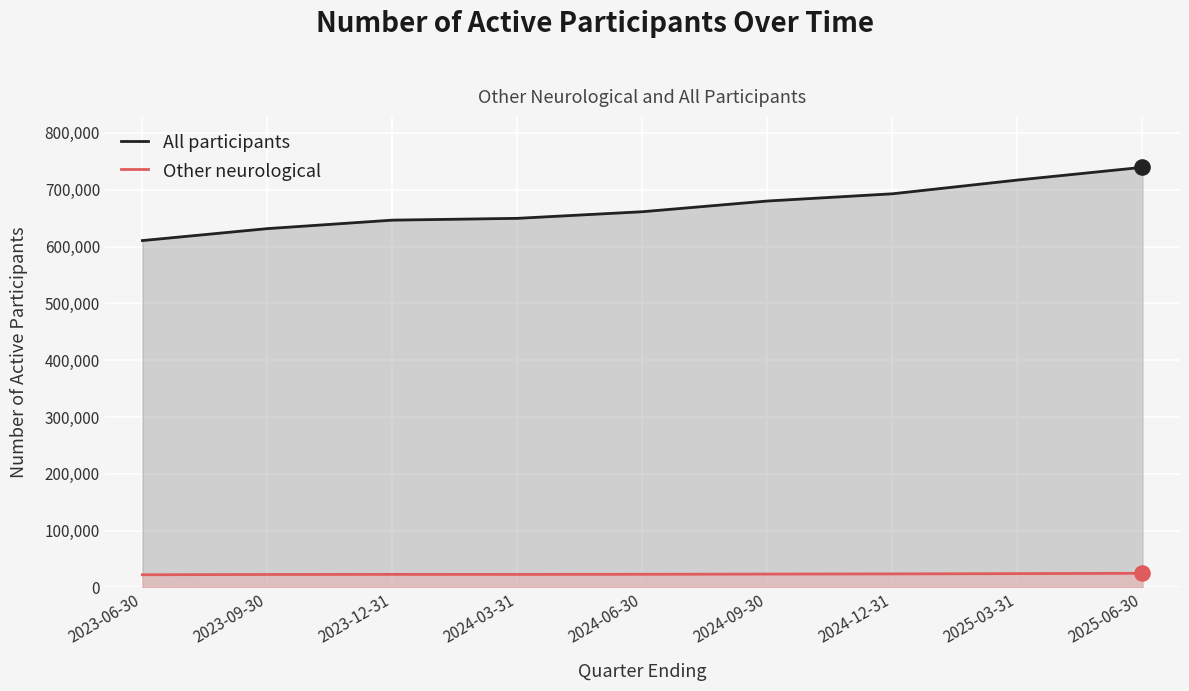

Which series has the widest spread of Y values?

All participants